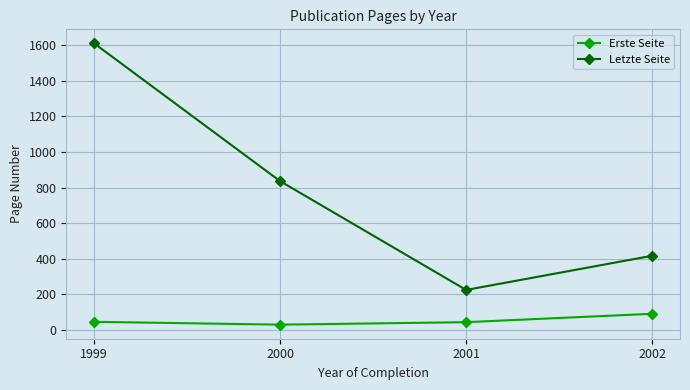

At which label does Erste Seite reach its peak?

2002